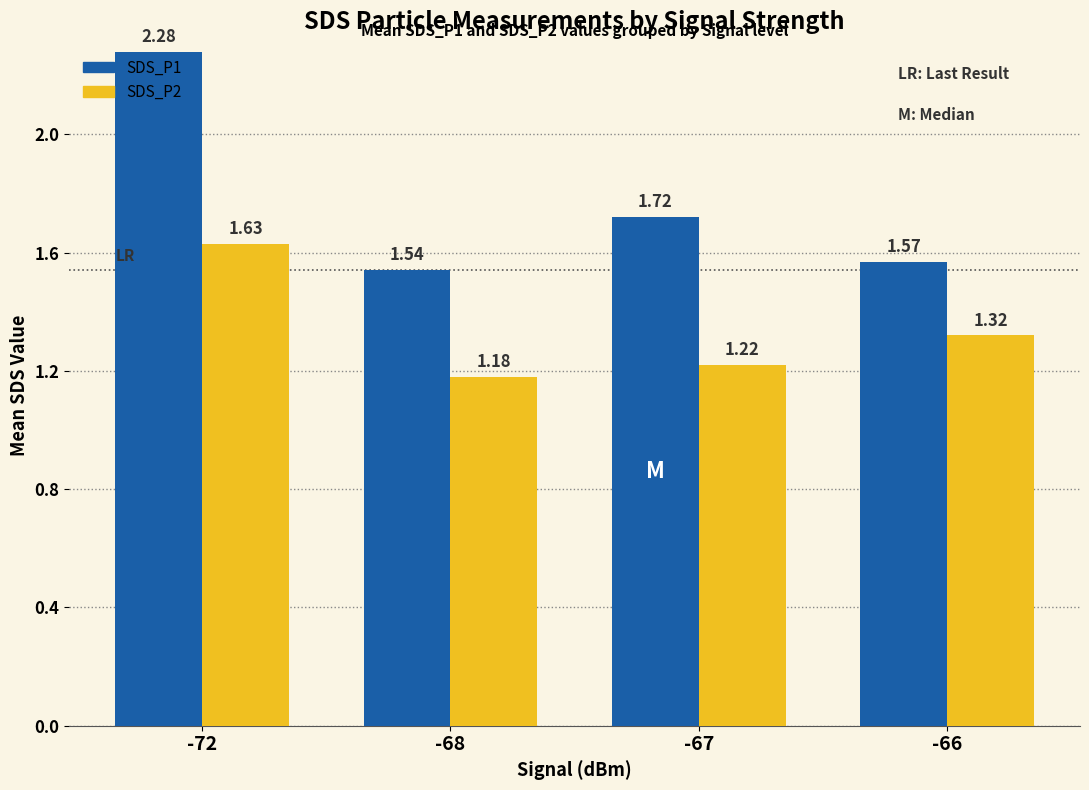

What is the spread (max minus min) of values at -68?

0.4